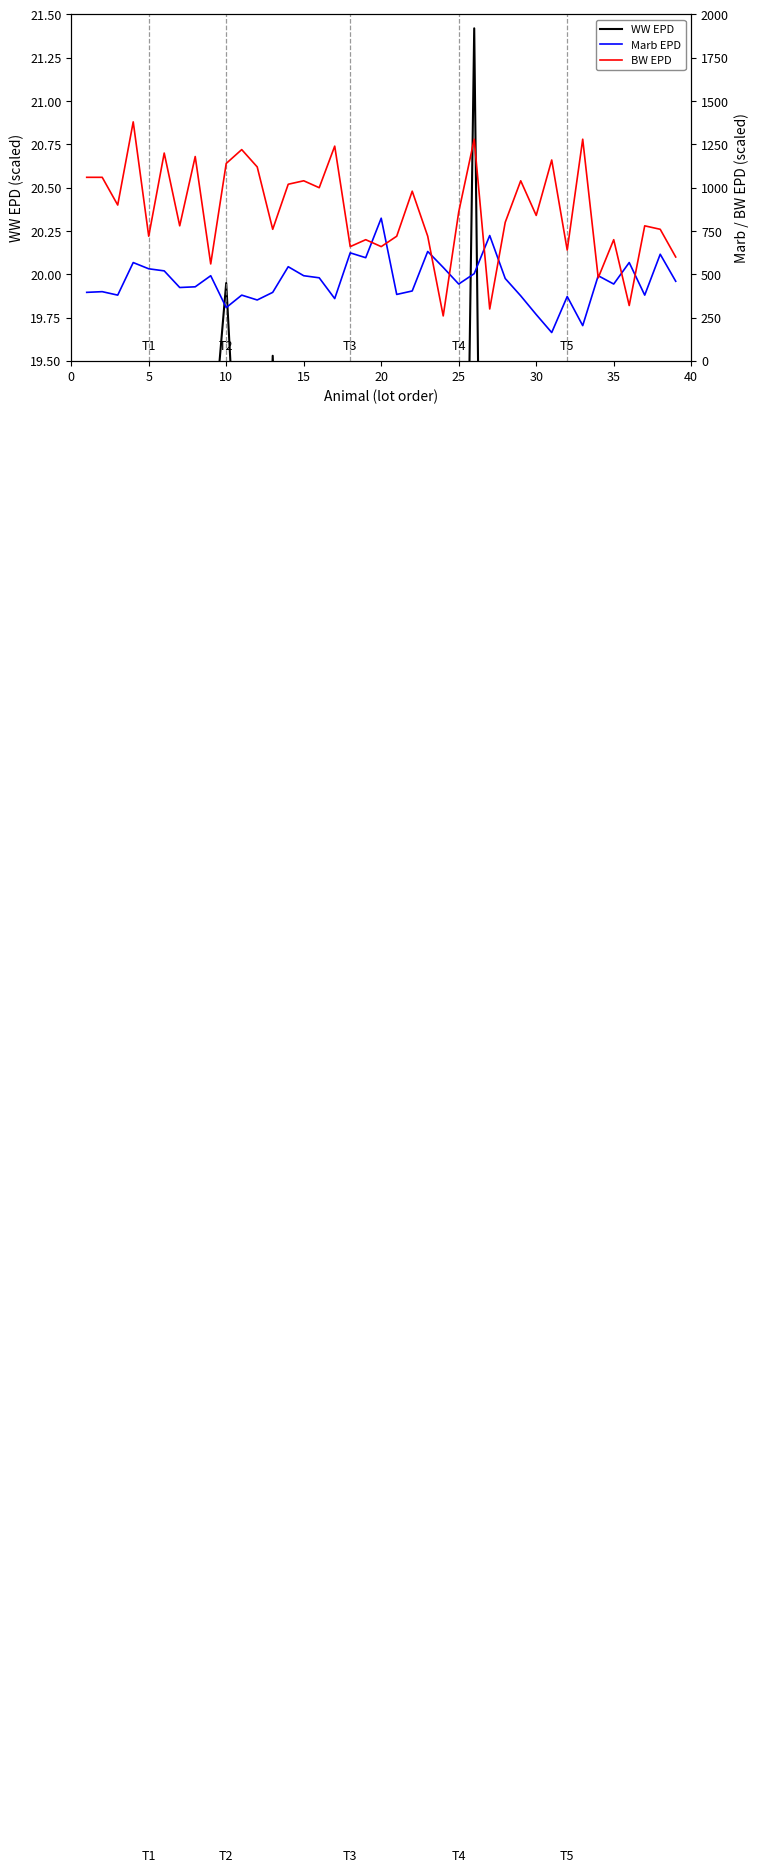

What is the difference between the maximum and minimum values in the WW EPD series?

10.1